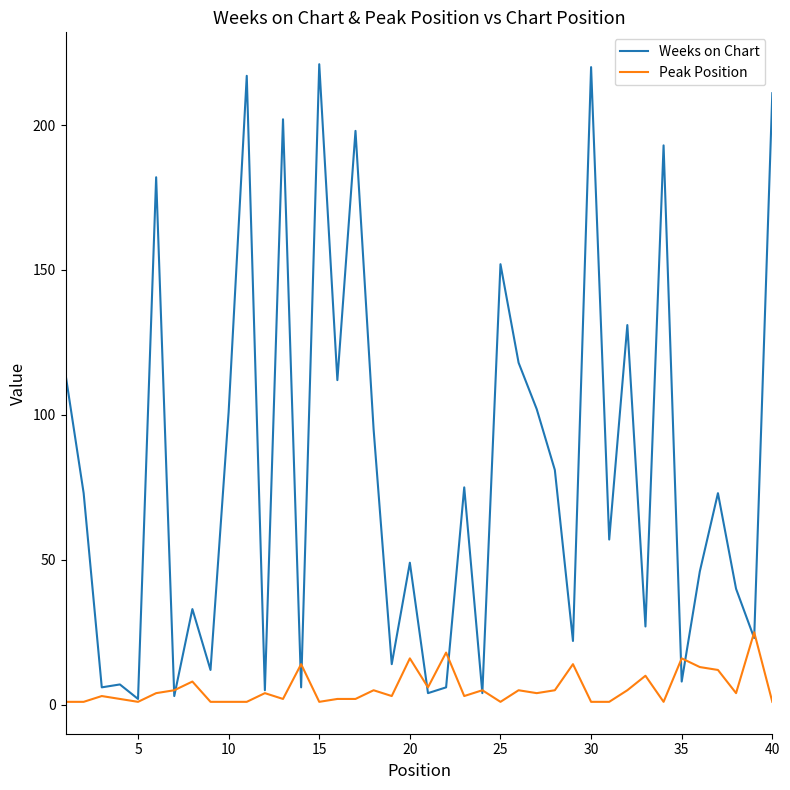

What is the difference between the second highest and second lowest values in the Peak Position series?

17